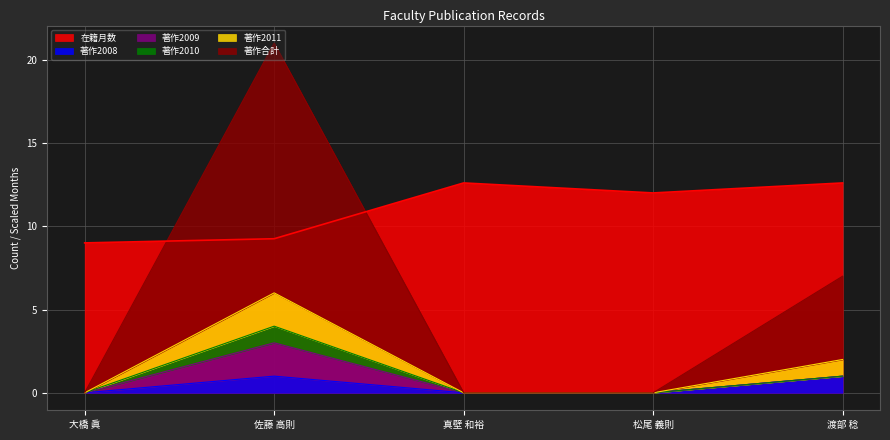

True or false: 在籍月数 and 著作2011 intersect in this chart.

False